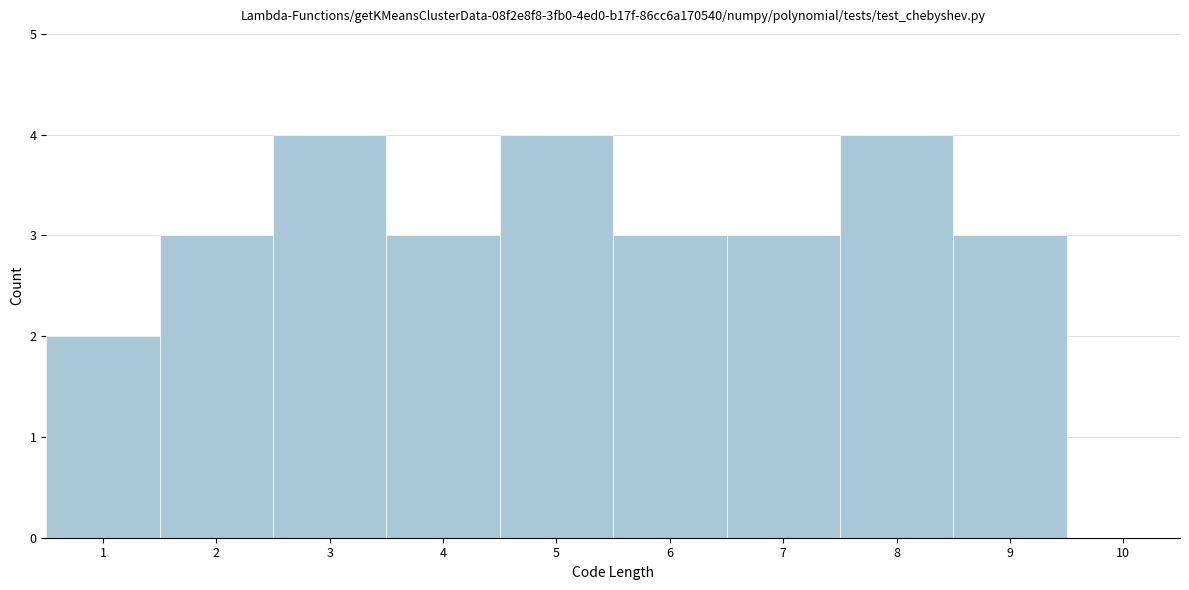

Reading right to left, extract all data points from this chart.

10=0	9=3	8=4	7=3	6=3	5=4	4=3	3=4	2=3	1=2